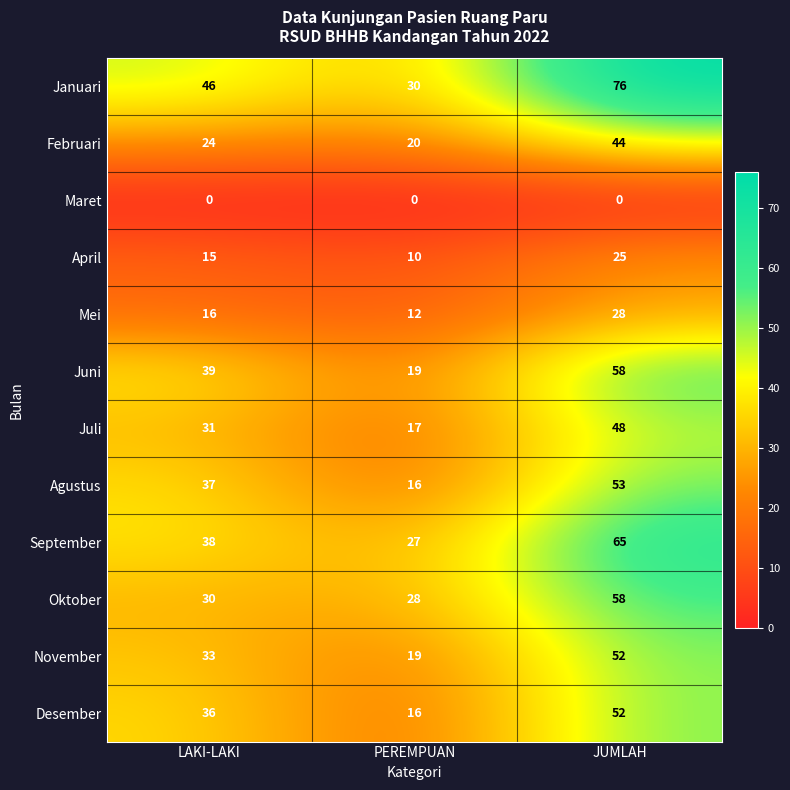

What is the spread (max minus min) of values at PEREMPUAN?

30